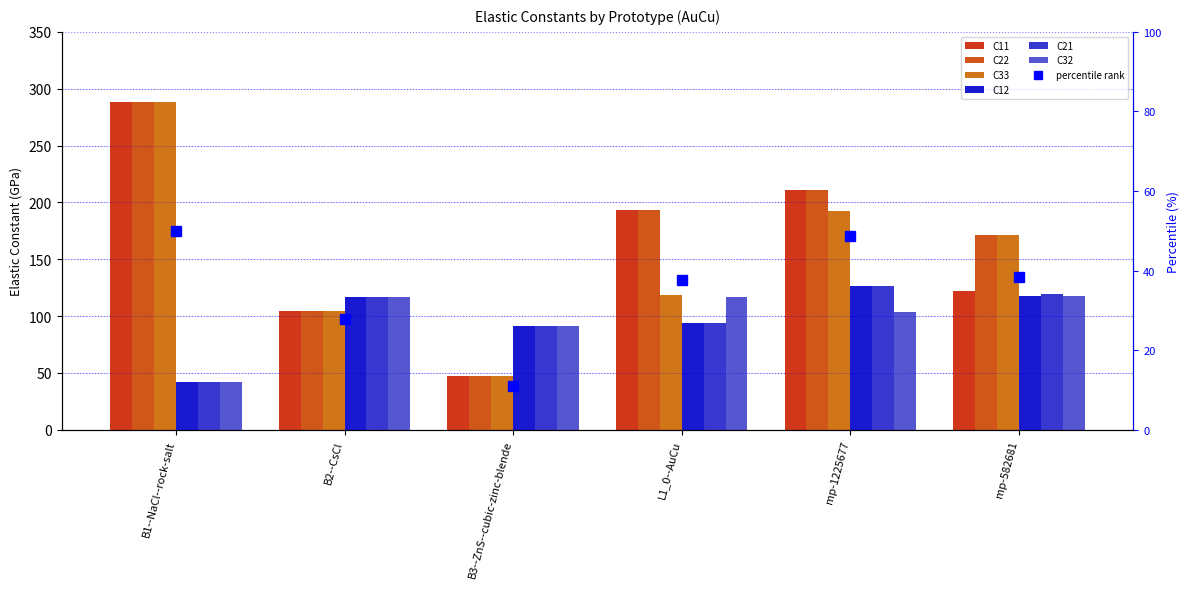

True or false: C33 has a value of 104.5 at B2--CsCl.

True